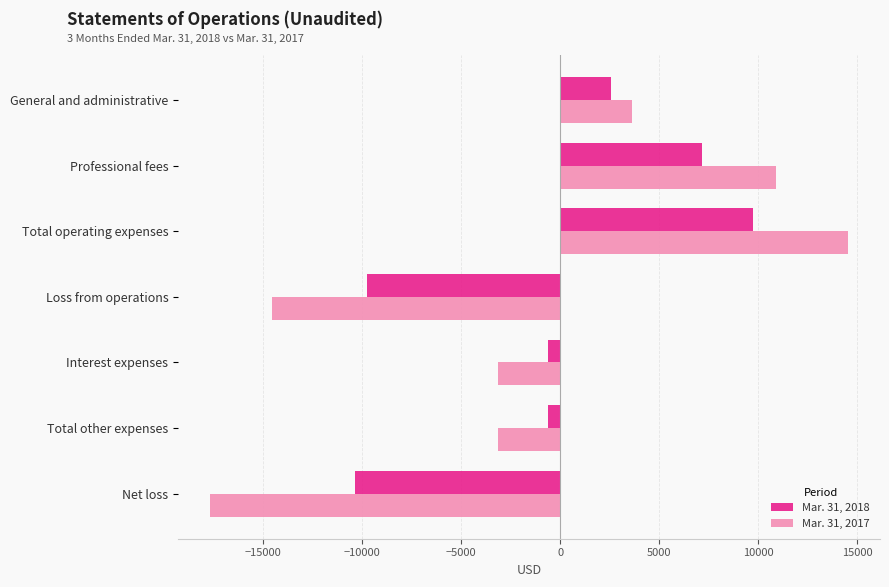

At which category is the sum across all series the highest?

Total operating expenses